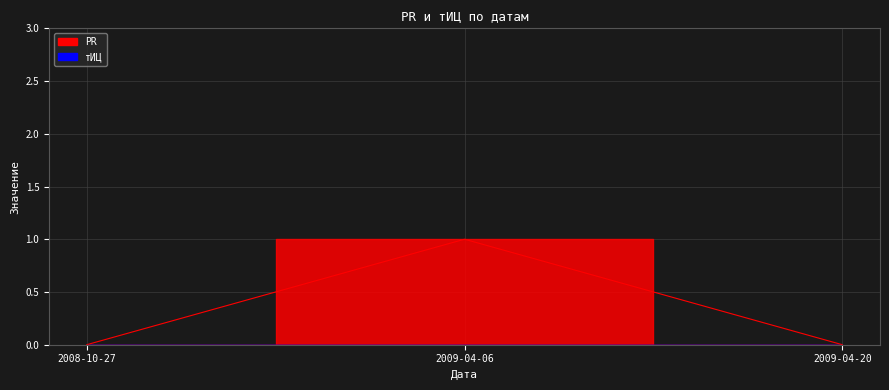

At which category does the chart reach its peak across all series?

2009-04-06